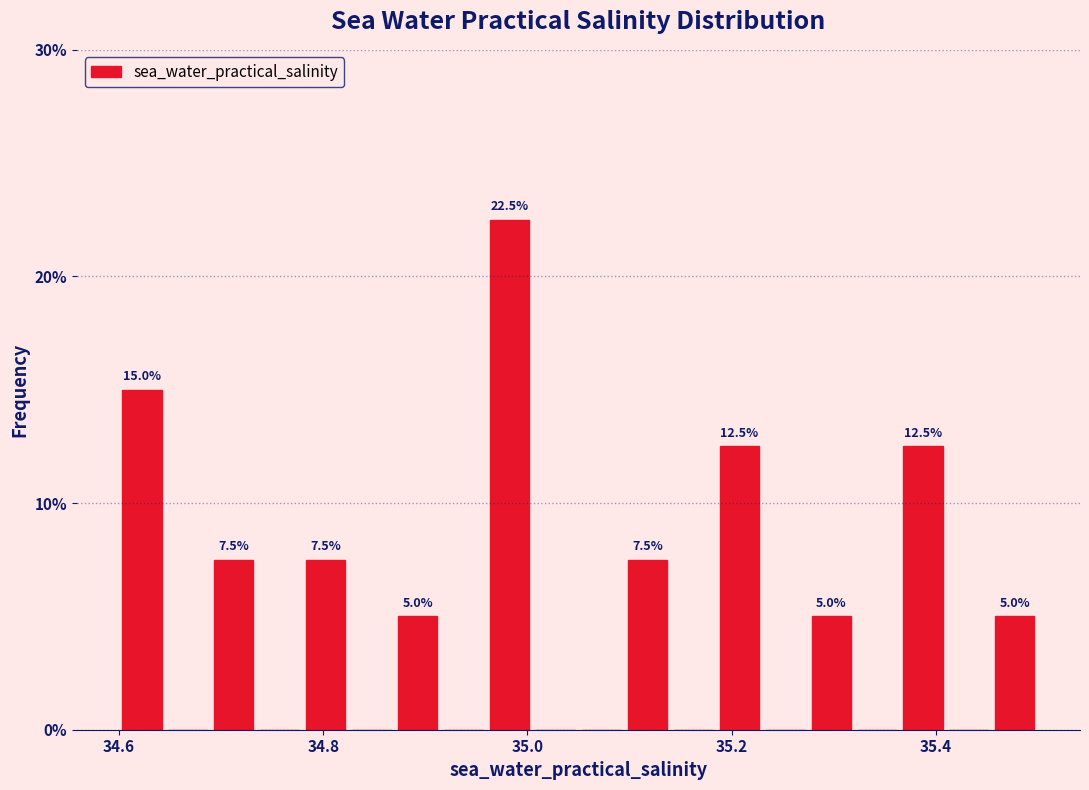

Around what value on the x-axis is the tallest bar? Give the approximate position of its centre, as read against the axis.

34.98